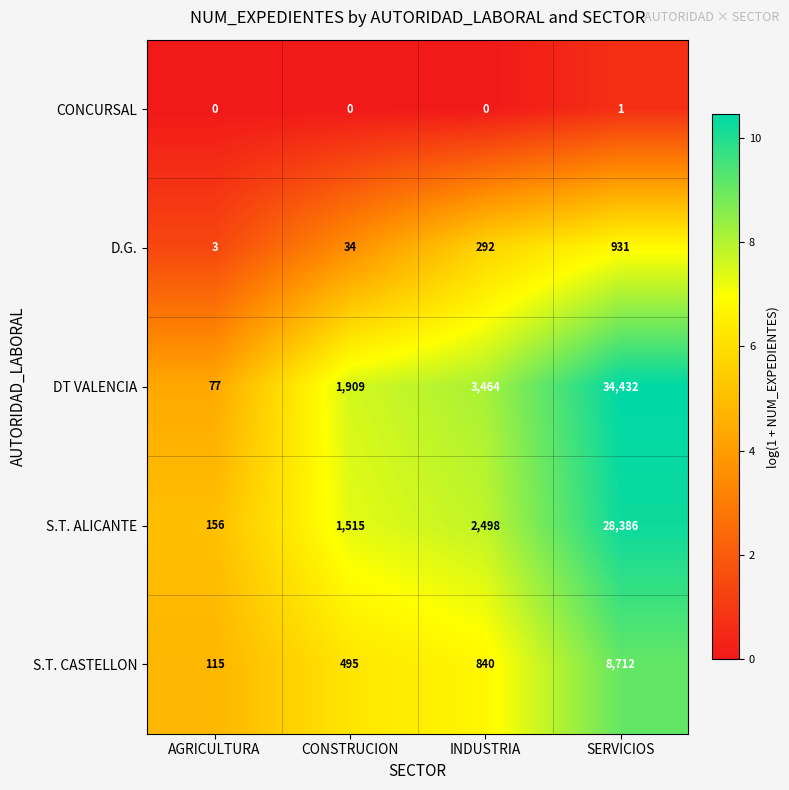

At how many categories does at least one series exceed 7?

4